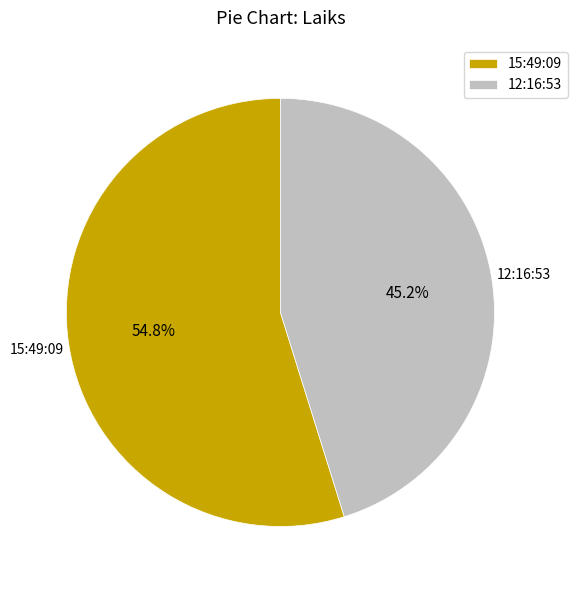

To the nearest percent, what portion does 15:49:09 represent?

55%